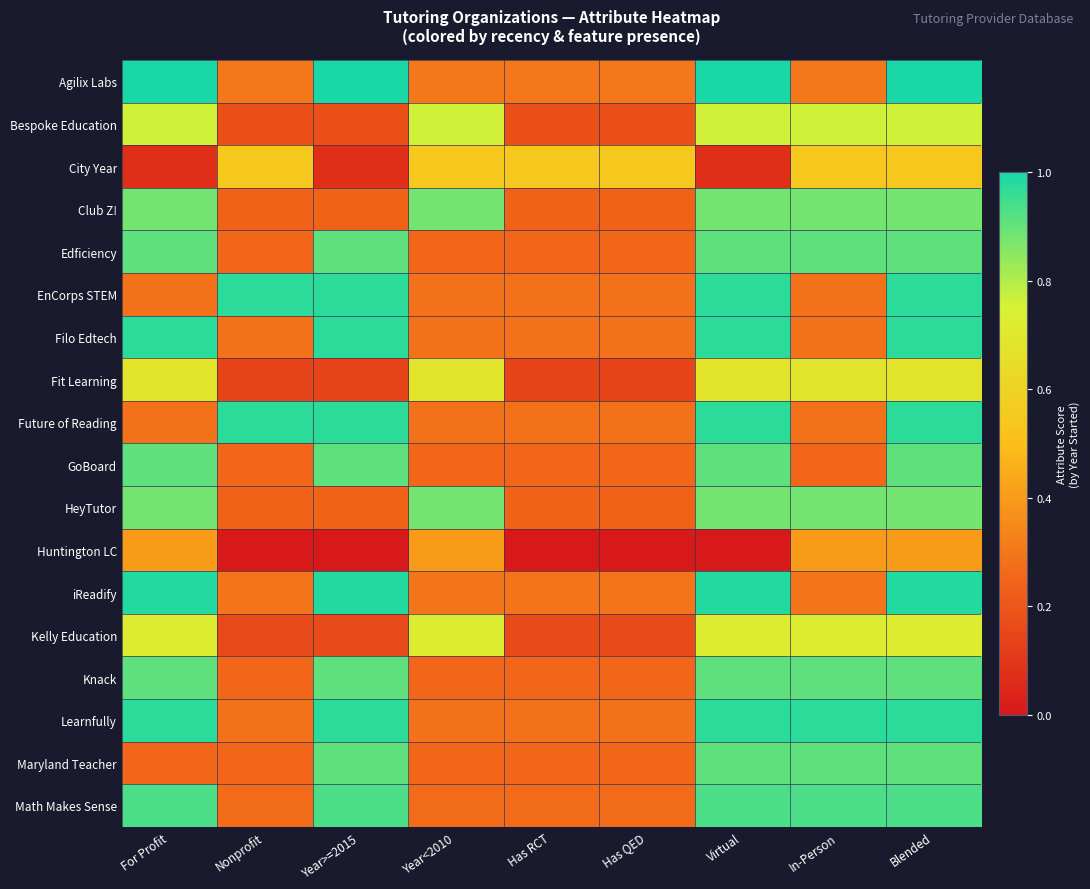

List the series in order of their peak value, highest first.

Agilix Labs, iReadify, EnCorps STEM, Filo Edtech, Future of Reading, Learnfully, Math Makes Sense, Edficiency, GoBoard, Knack, Maryland Teacher, Club Z!, HeyTutor, Bespoke Education, Kelly Education, Fit Learning, City Year, Huntington LC